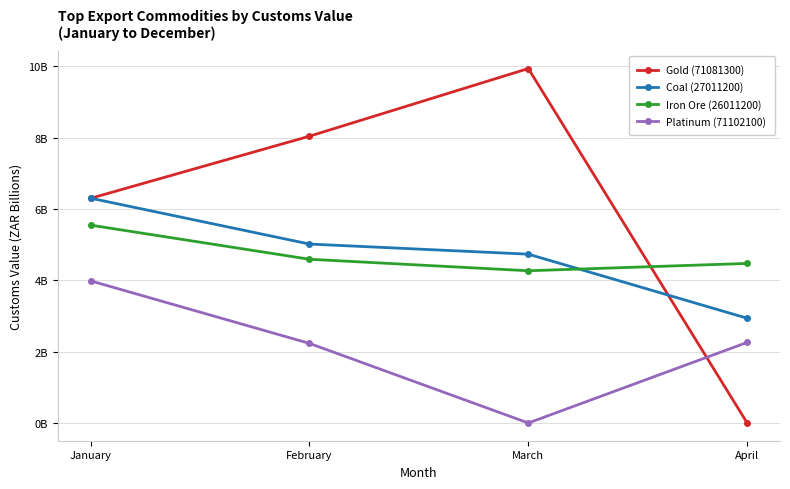

What is the value of the Platinum (71102100) point at the 1st from the left?

3986713000